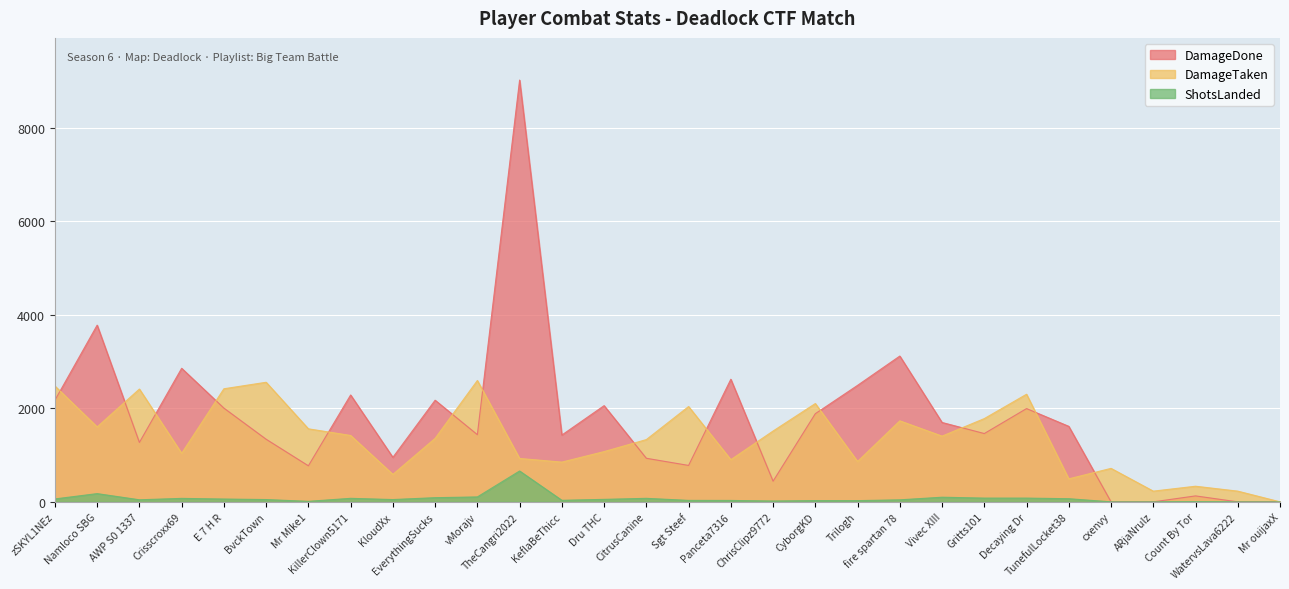

Does the chart display data point markers on the line(s)?

No